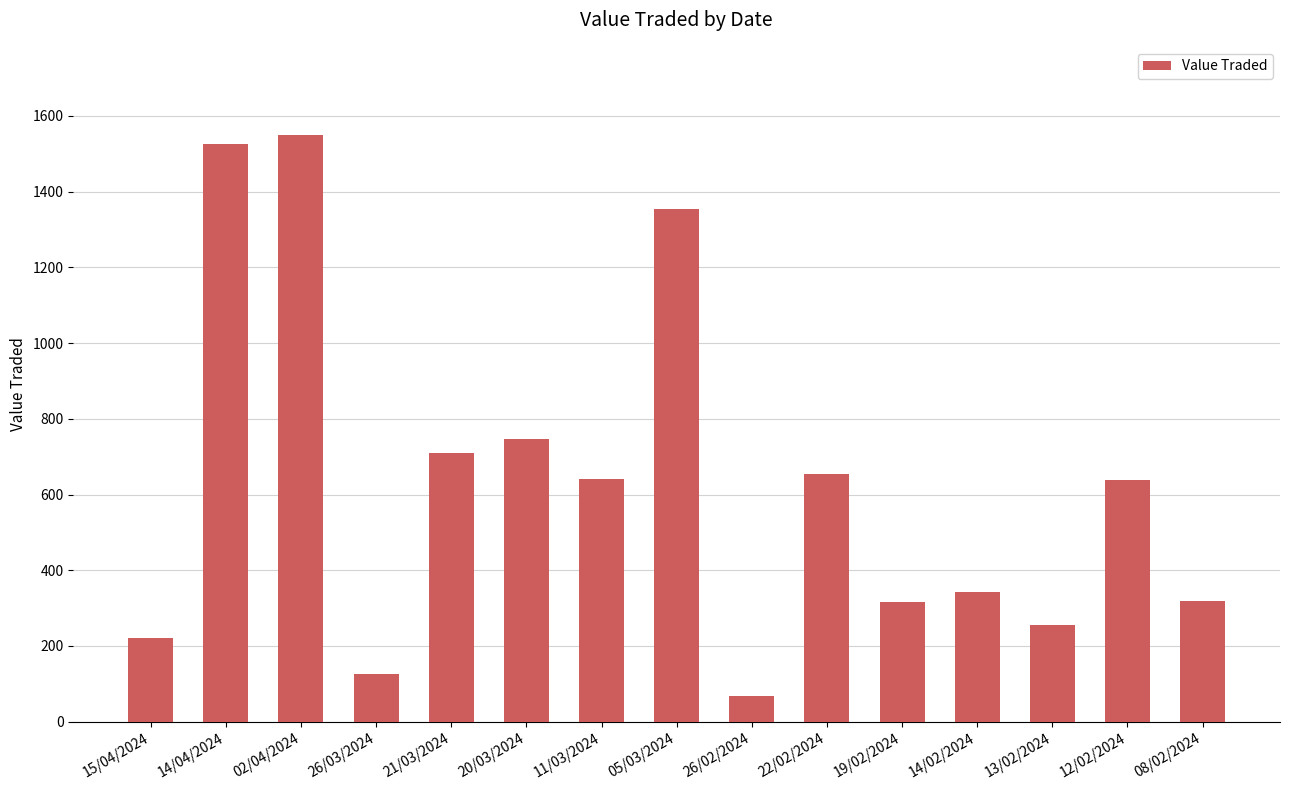

What is the average value?

631